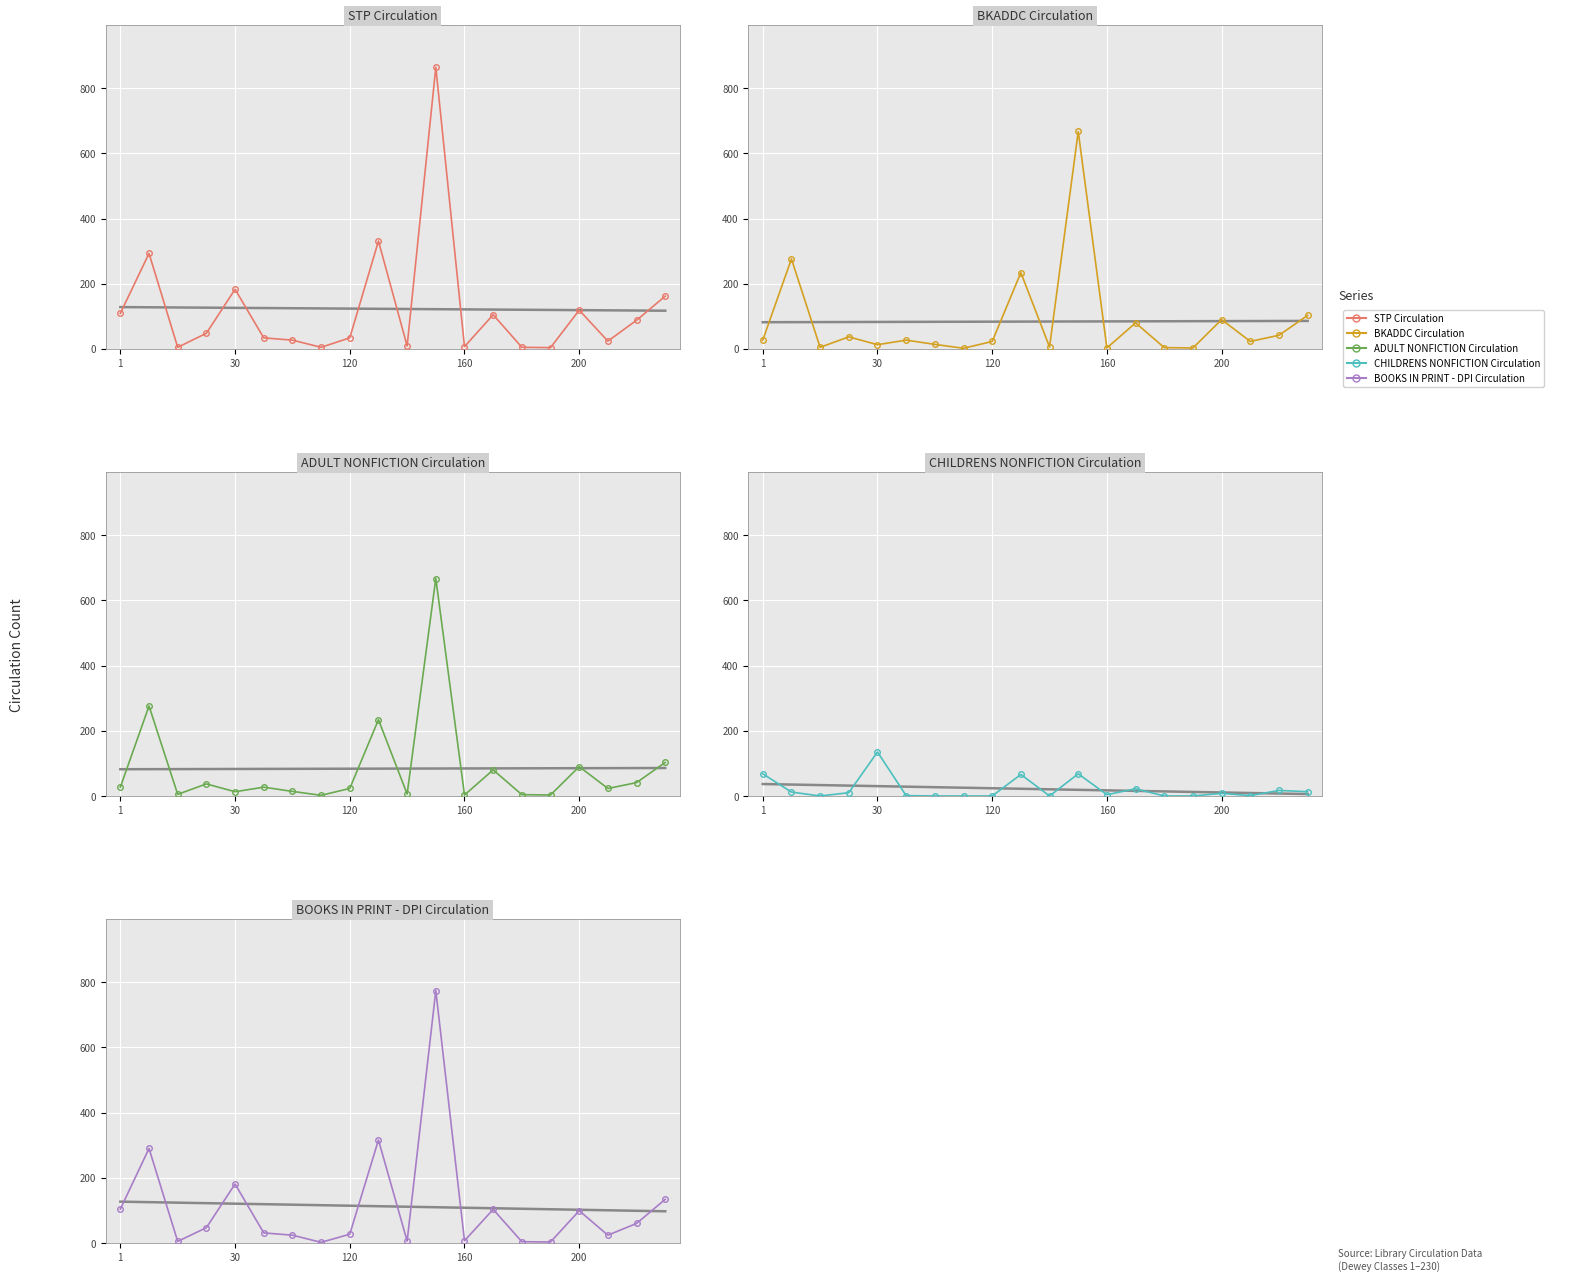

Is it true that BOOKS IN PRINT - DPI Circulation equals 34 at 17?

False